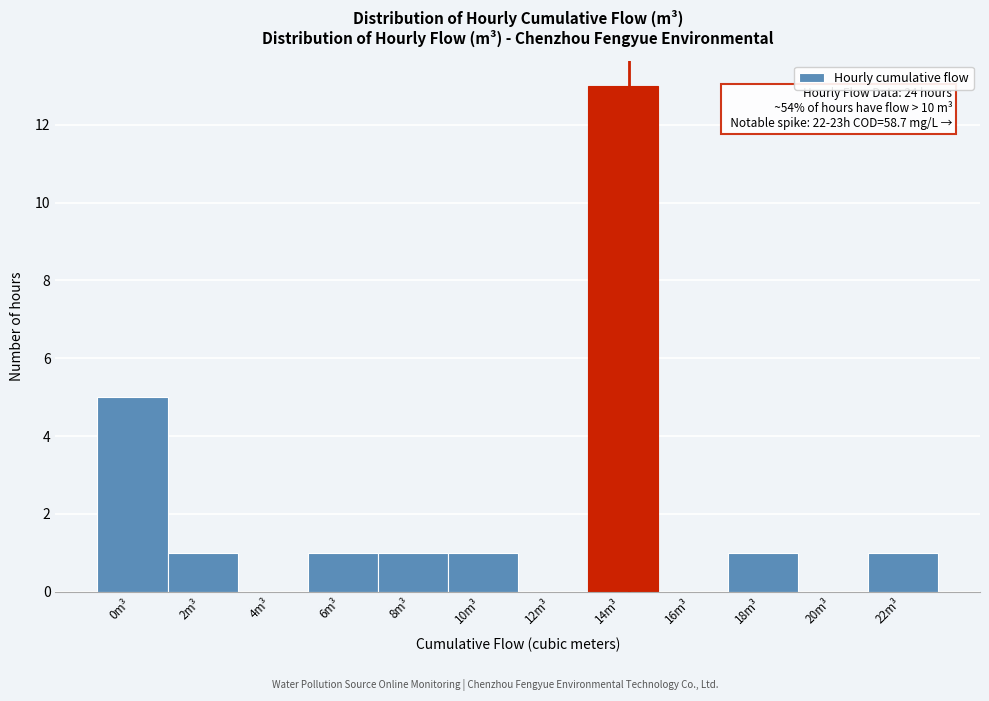

Reading right to left, what are all the values shown in this chart?

22m³=1	20m³=0	18m³=1	16m³=0	14m³=13	12m³=0	10m³=1	8m³=1	6m³=1	4m³=0	2m³=1	0m³=5